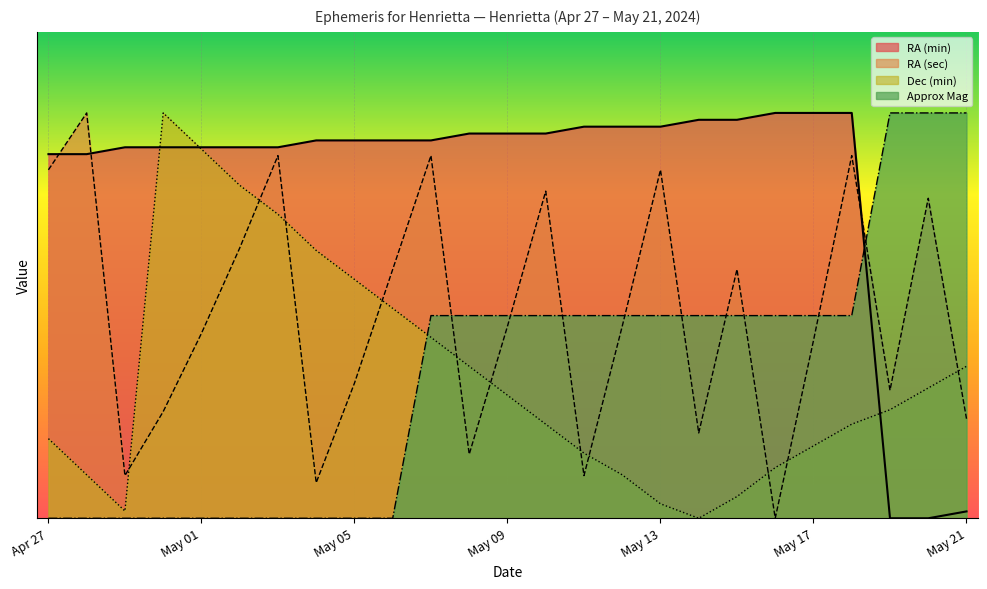

List the labels in order of Approx Mag value, largest first.

May 19, May 20, May 21, May 07, May 08, May 09, May 10, May 11, May 12, May 13, May 14, May 15, May 16, May 17, May 18, Apr 27, Apr 28, Apr 29, Apr 30, May 01, May 02, May 03, May 04, May 05, May 06